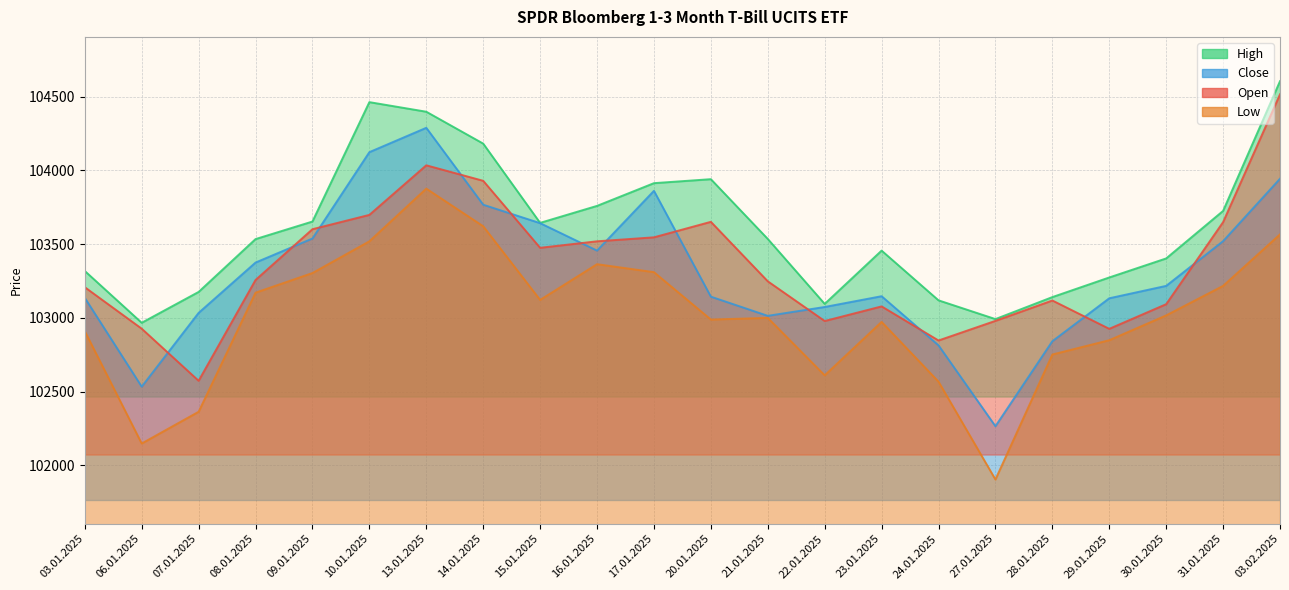

At which category does Open reach its first local peak?

13.01.2025